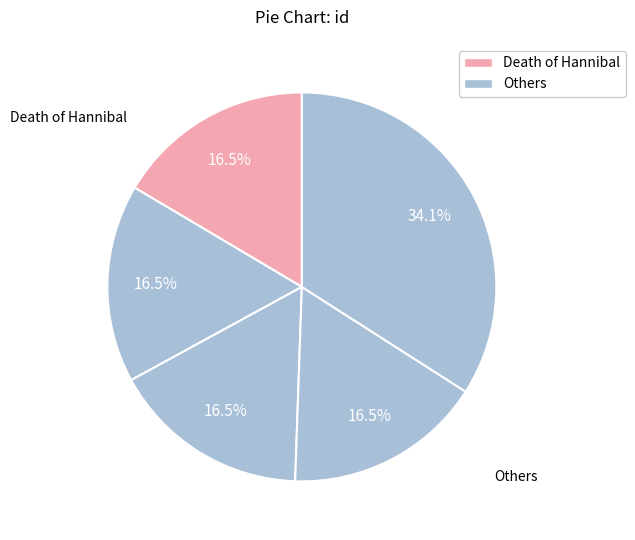

Is there any slice that represents more than half of the pie?

No